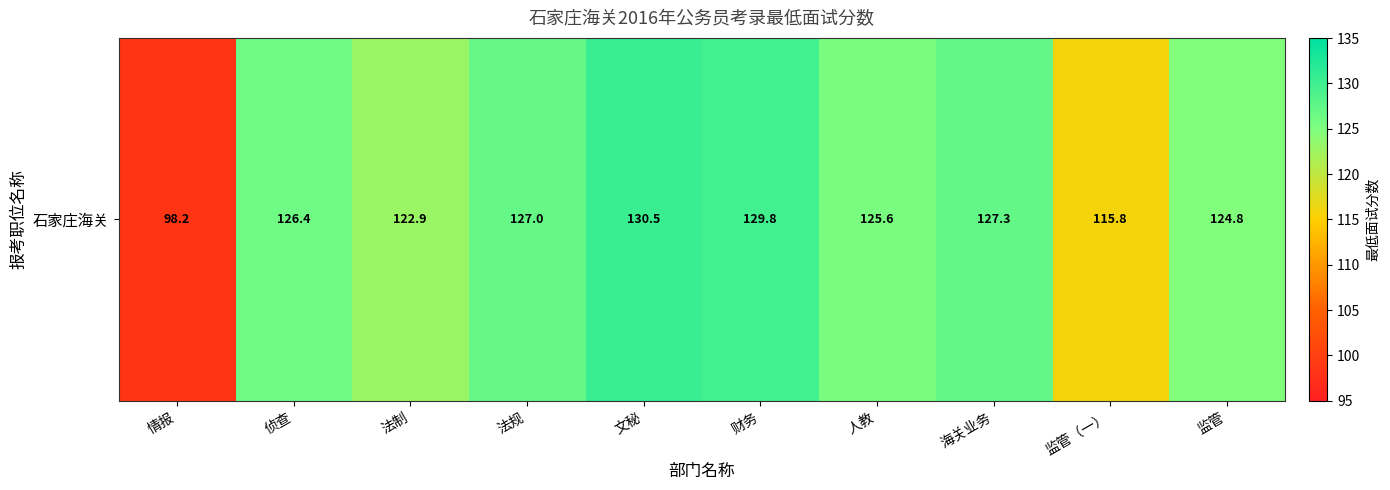

Rank the categories by value from lowest to highest.

情报, 监管（一）, 法制, 监管, 人教, 侦查, 法规, 海关业务, 财务, 文秘